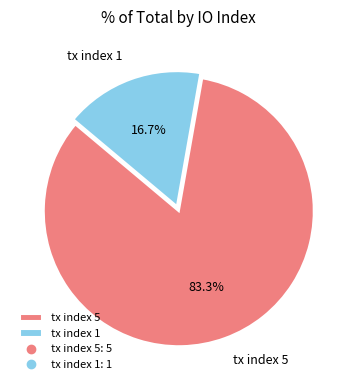

To the nearest percent, what portion does tx index 5 represent?

83%